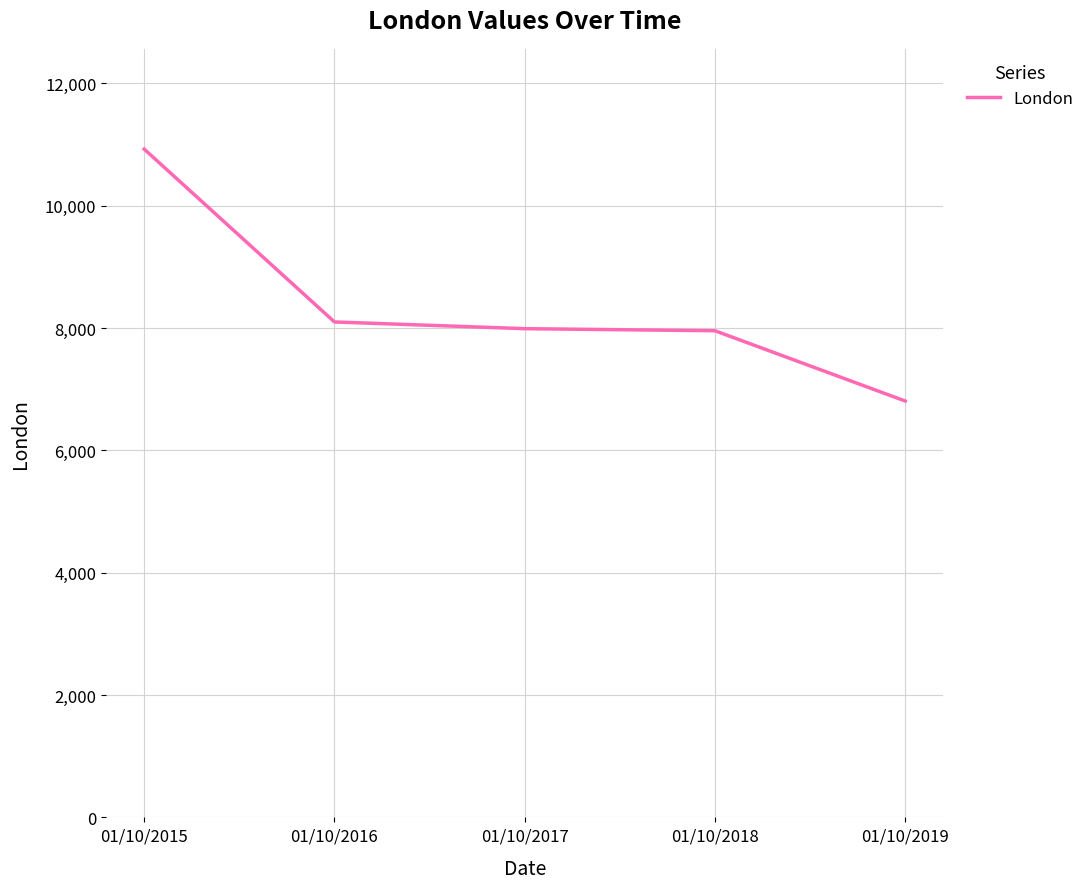

Which category has the lowest value across all series?

01/10/2019